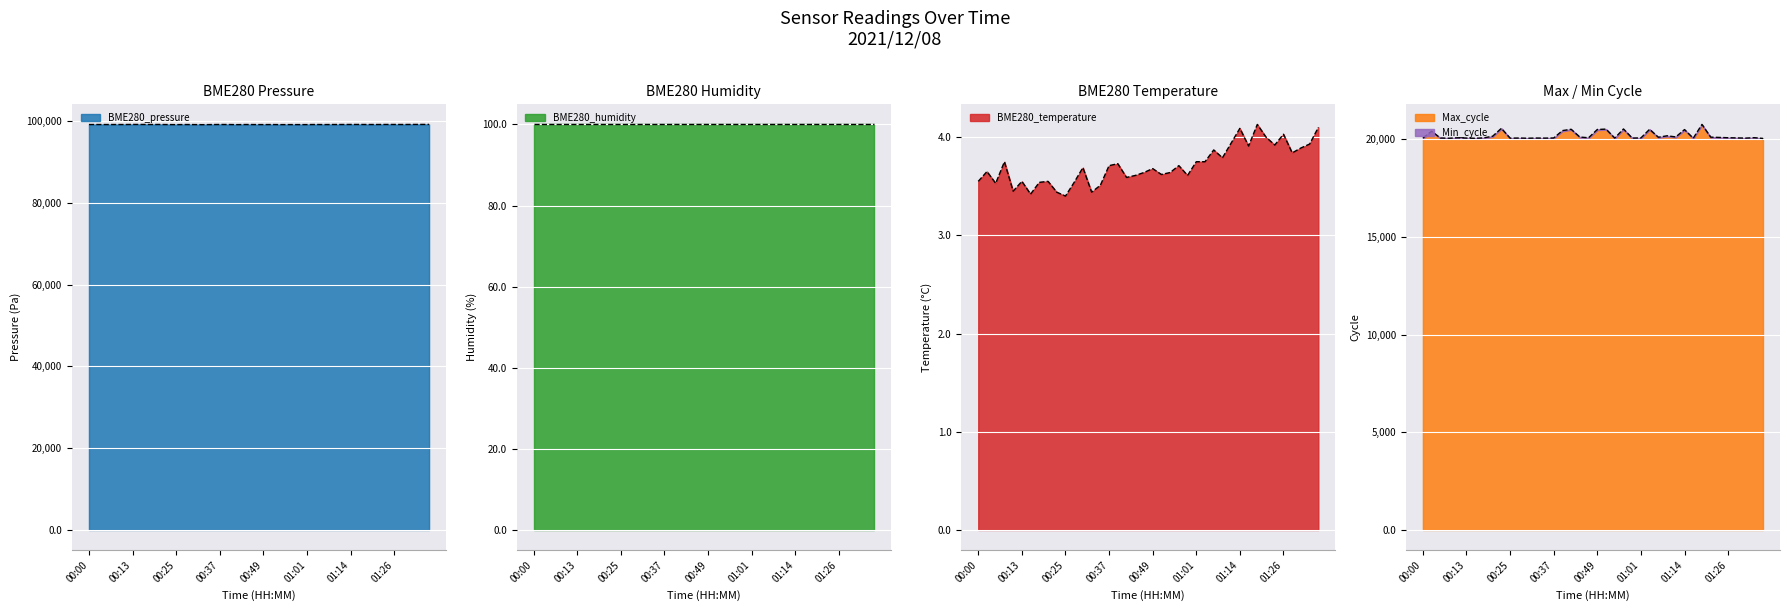

Where does the Max_cycle series first go above 20077?

00:02